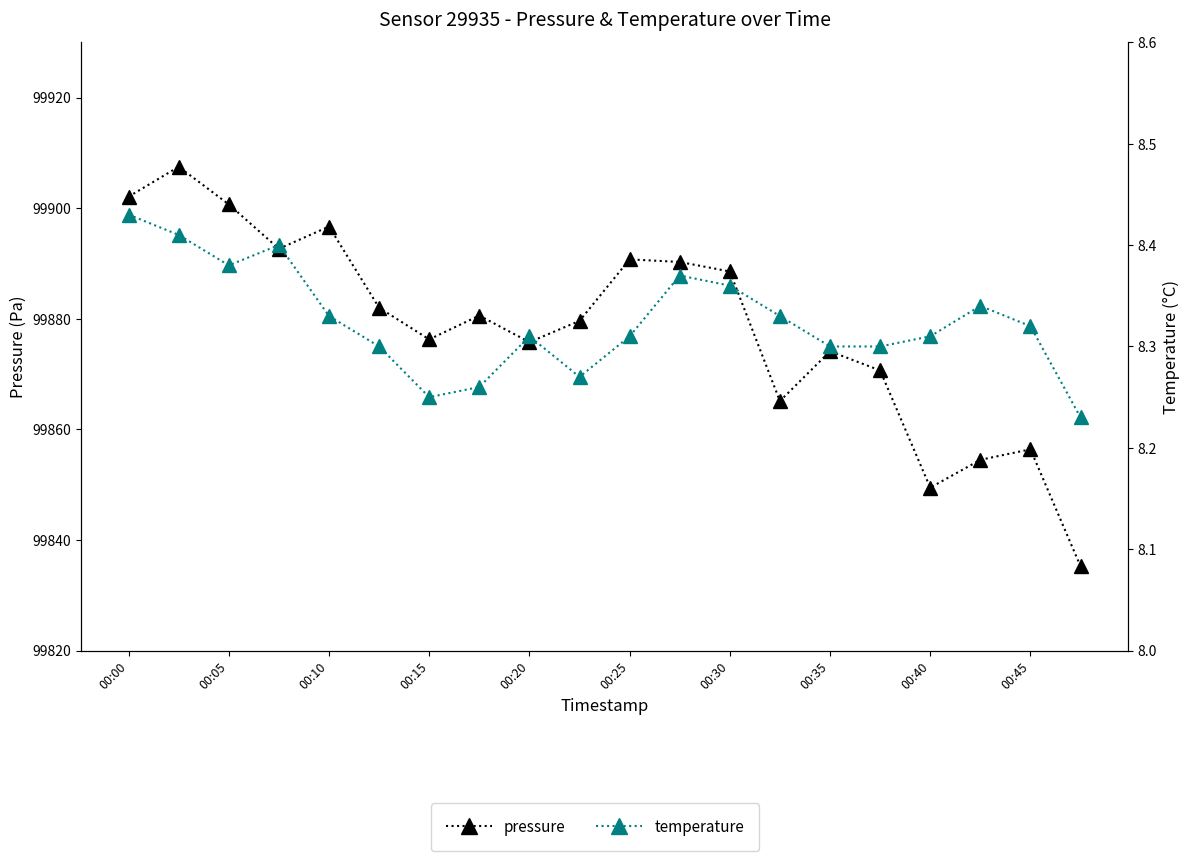

The value of pressure at 15 is 99870.7. True or false?

True